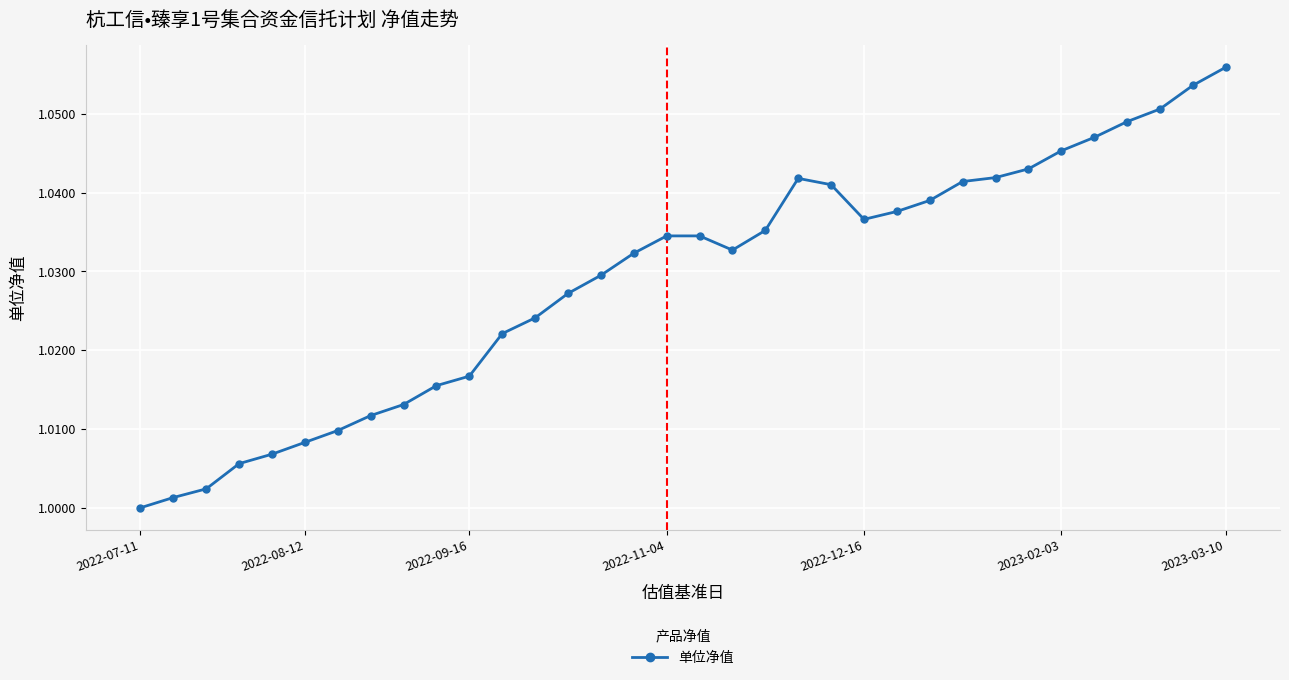

What is the sum of all values?

35.0